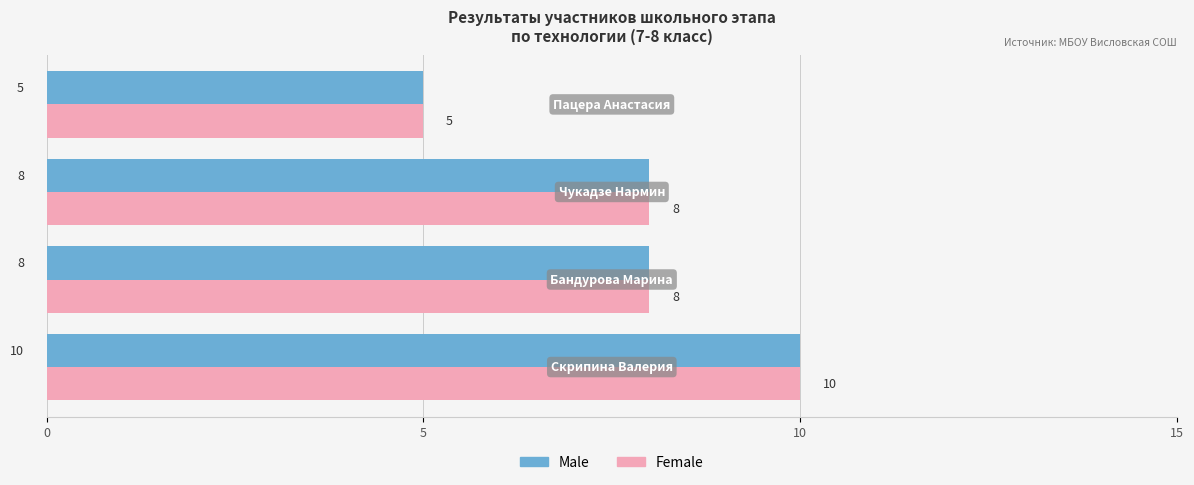

What are all the series names shown in the legend?

Male, Female